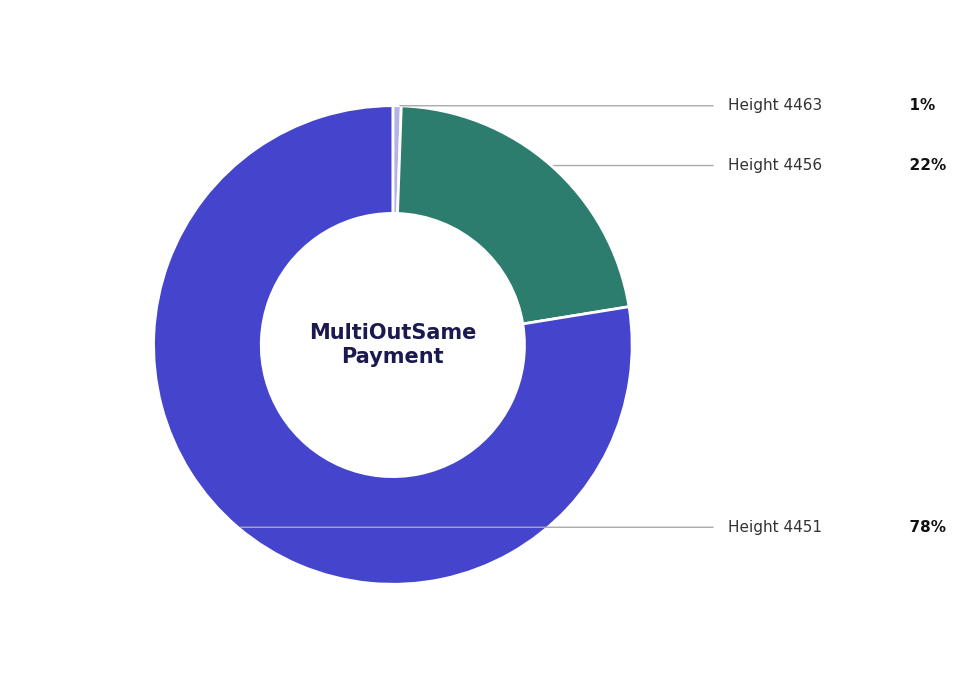

Is there a majority slice in this chart?

Yes